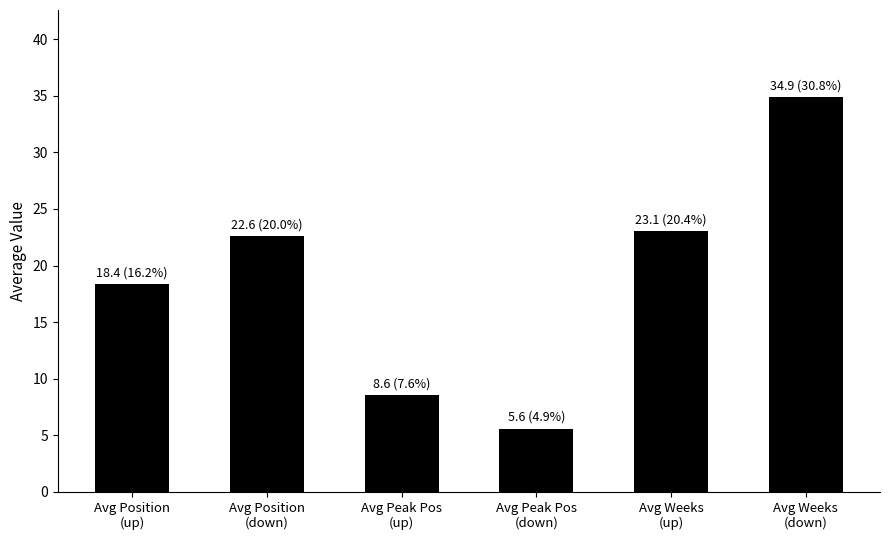

At which category does the chart reach its minimum across all series?

Avg Peak Pos
(down)